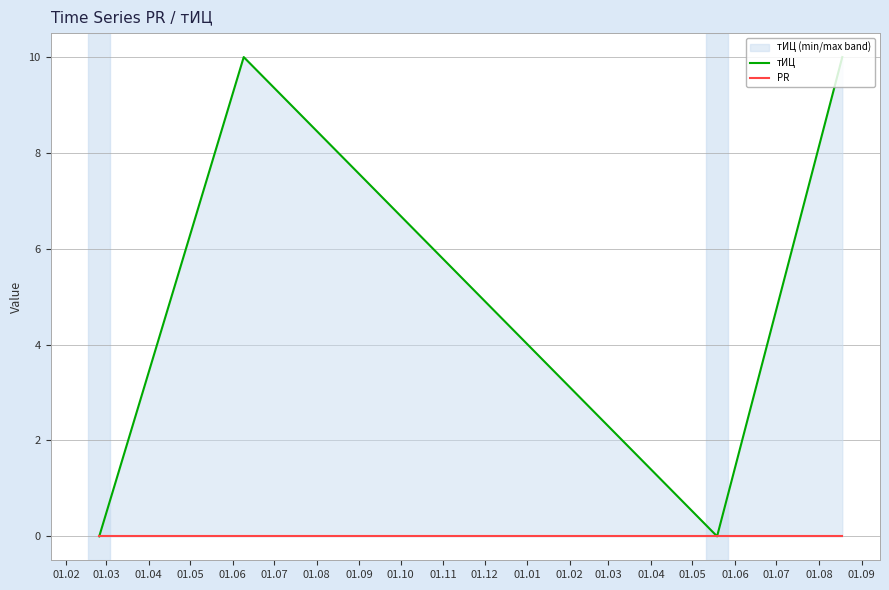

Which has a higher value, 01.03 or 01.04?

01.03